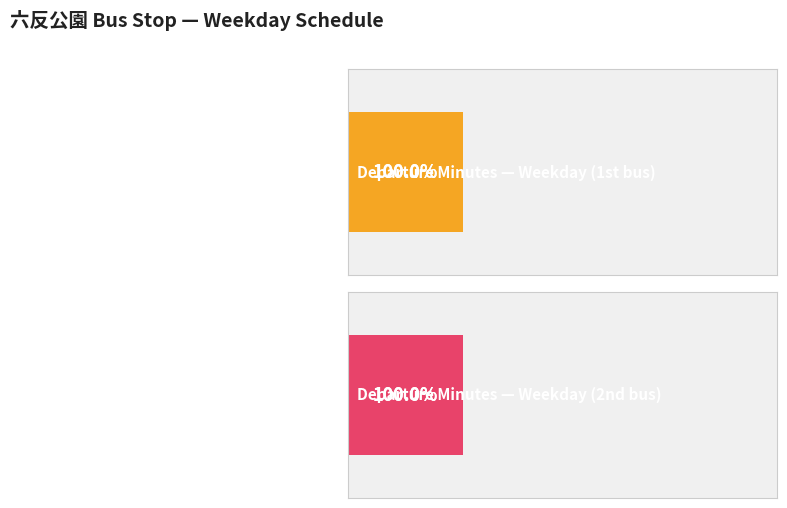

What is the total value across all series at 10?

49